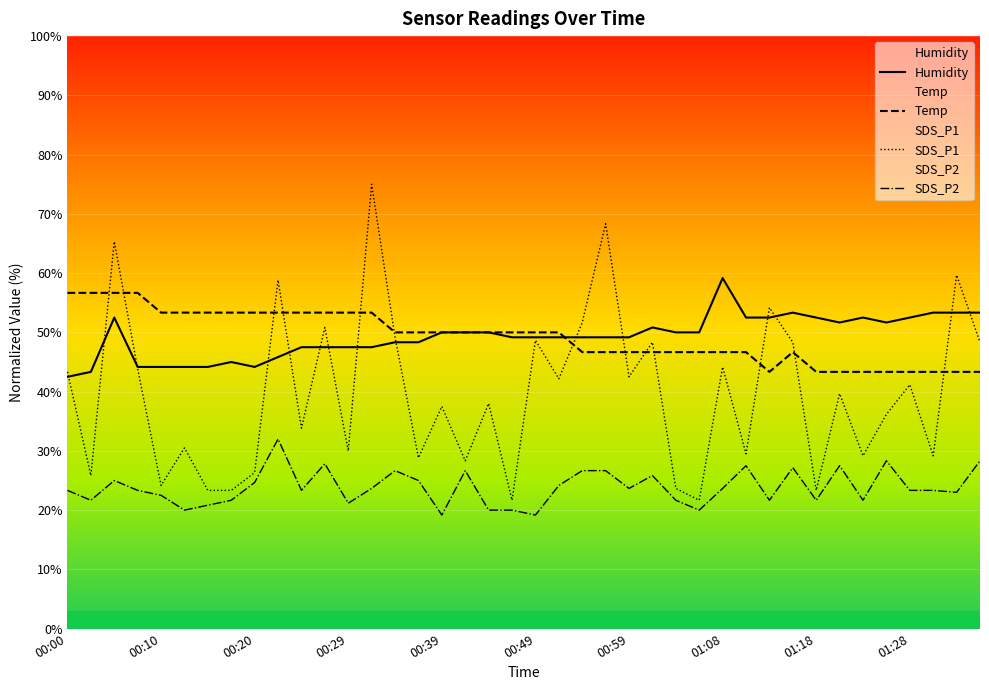

Between 00:42 and 00:17, which is larger?

00:17